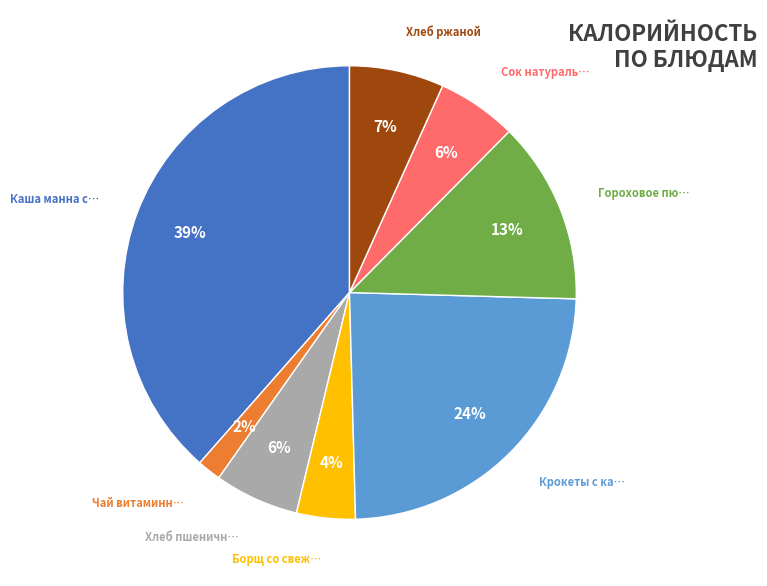

Is there any slice that represents more than half of the pie?

No